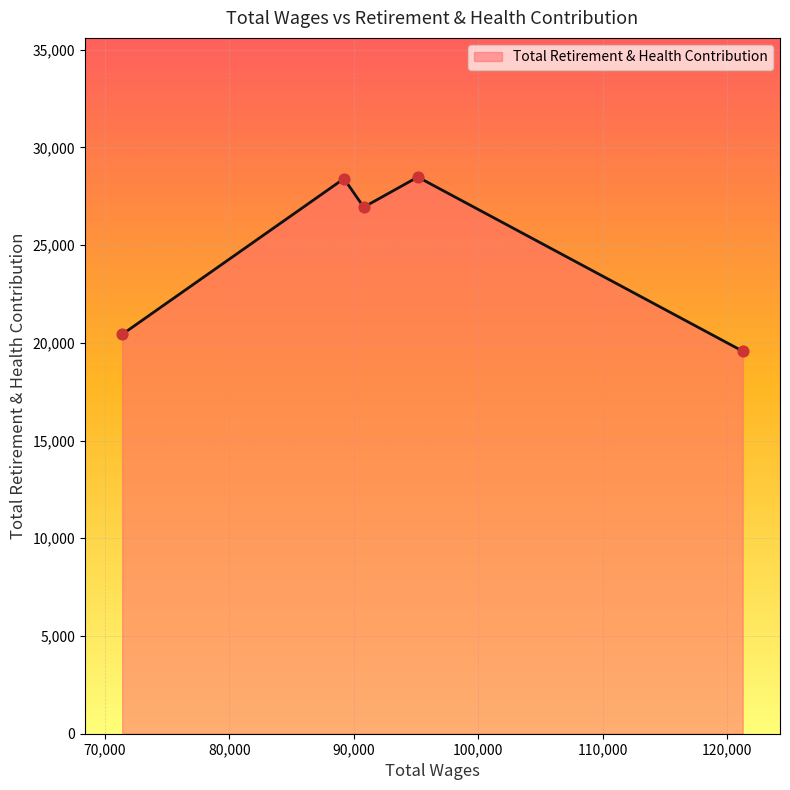

How many interior local valleys (lower than both neighbors) does the data have?

1